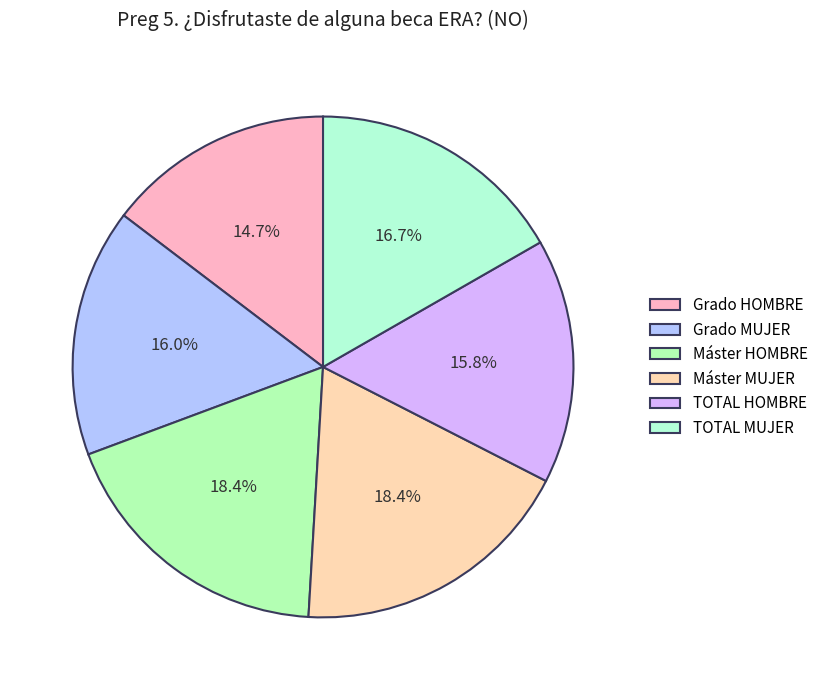

What percentage is the Grado HOMBRE slice, to the nearest percent?

15%